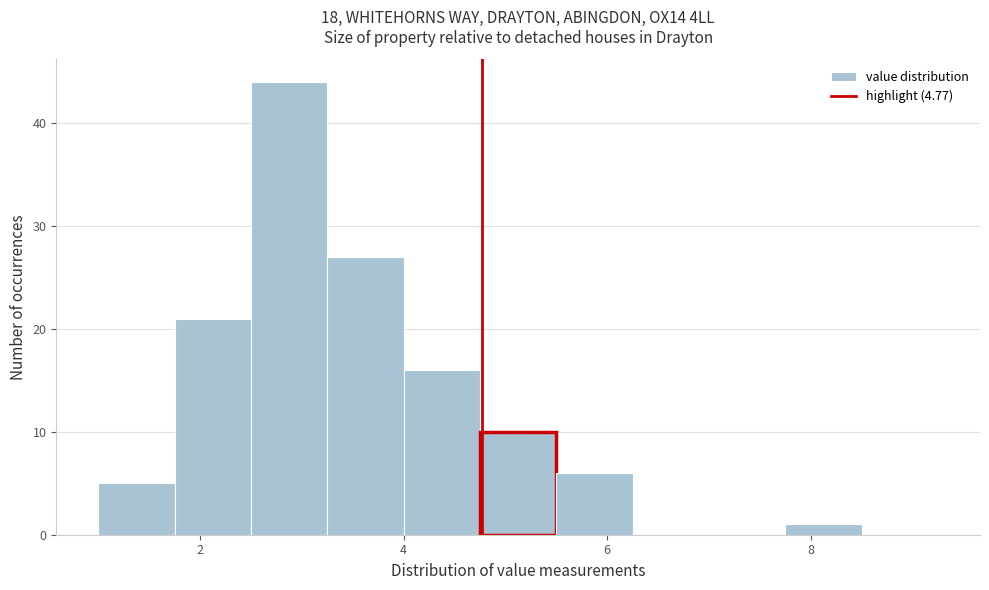

Around what value on the x-axis is the tallest bar? Give the approximate position of its centre, as read against the axis.

2.8